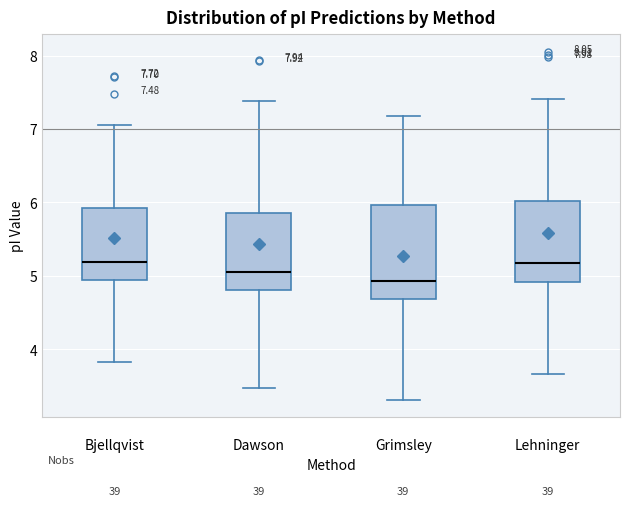

Which box is the tallest, from its lower edge to its upper edge?

Grimsley